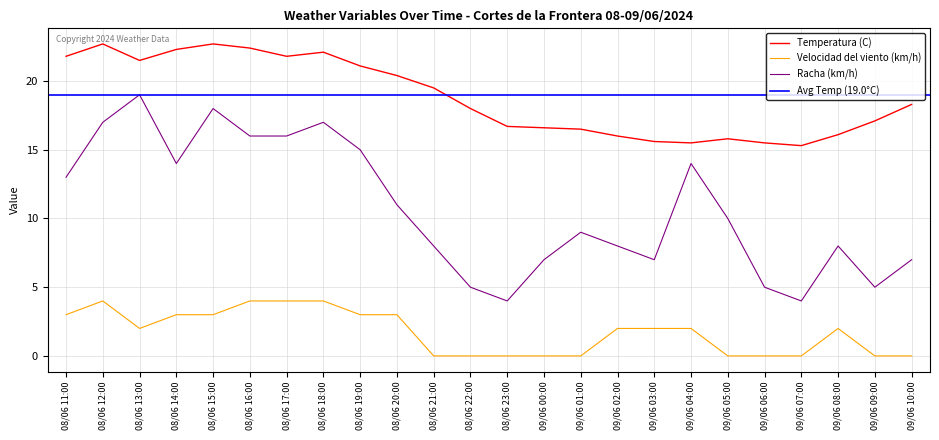

How many values in the Temperatura (C) series exceed 18?

12